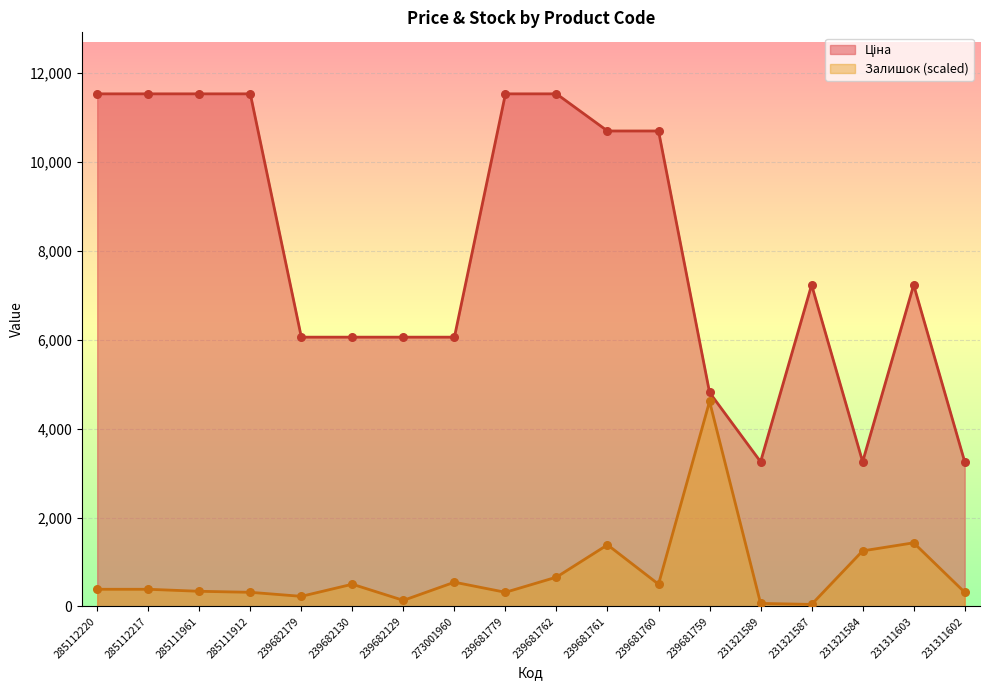

Is the value of Залишок at 231321587 greater than the value of Ціна at 239682130?

No